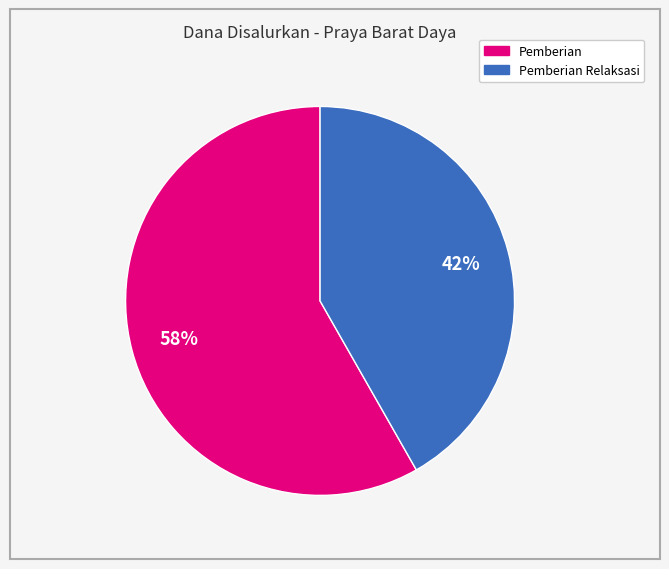

Is there a majority slice in this chart?

Yes